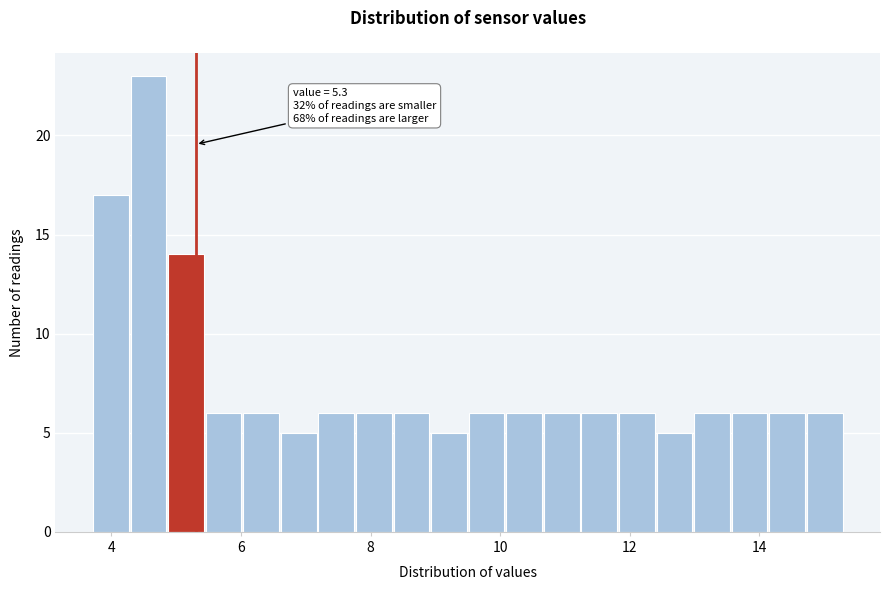

Read against the x-axis, roughly where is the centre of the tallest bar?

4.6